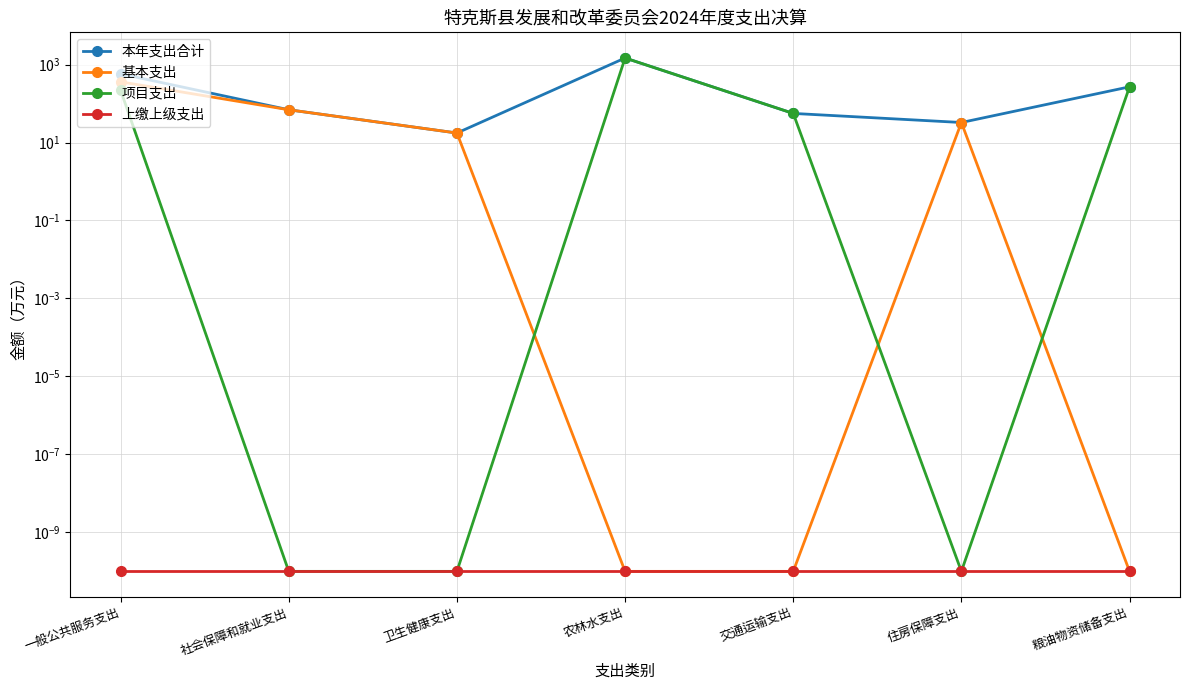

How many data points does each series have?

7